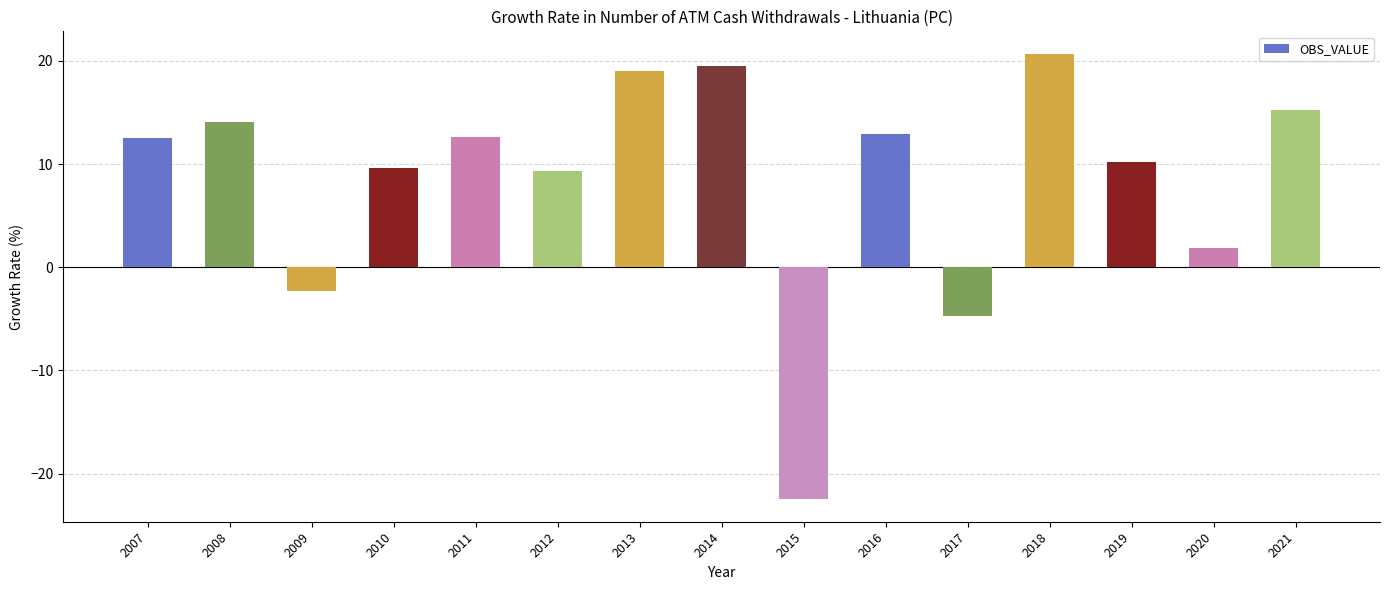

At which label is the value closest to 0?

2020